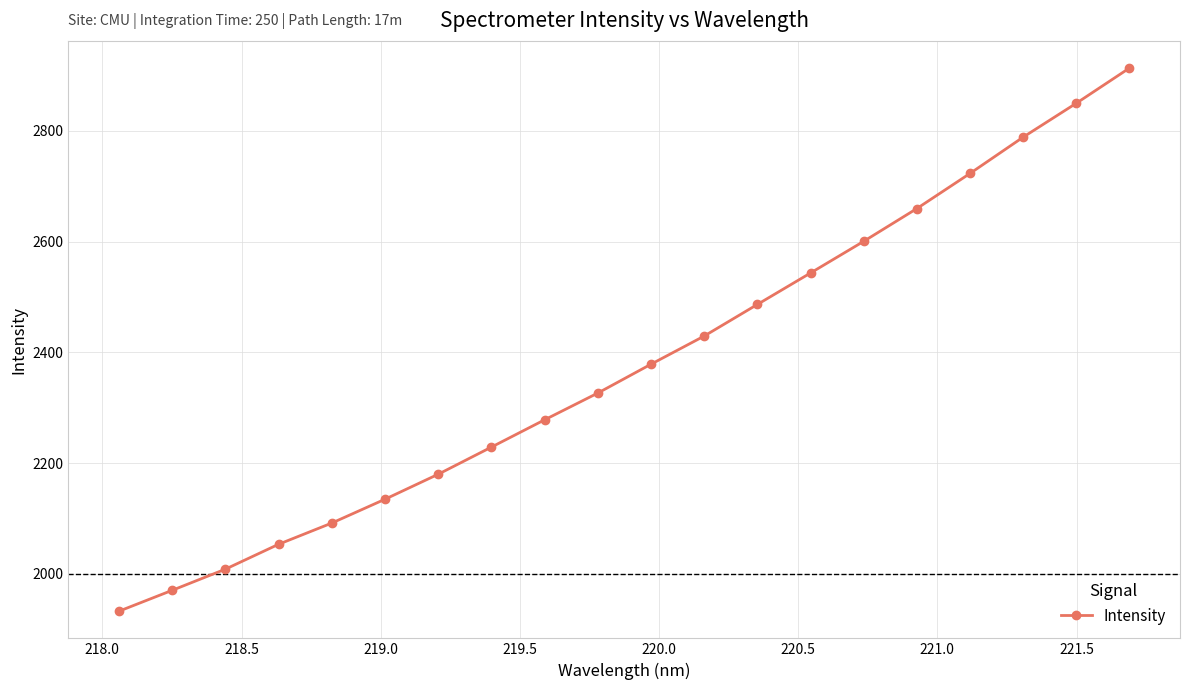

What is the minimum value shown in the chart?

1932.4